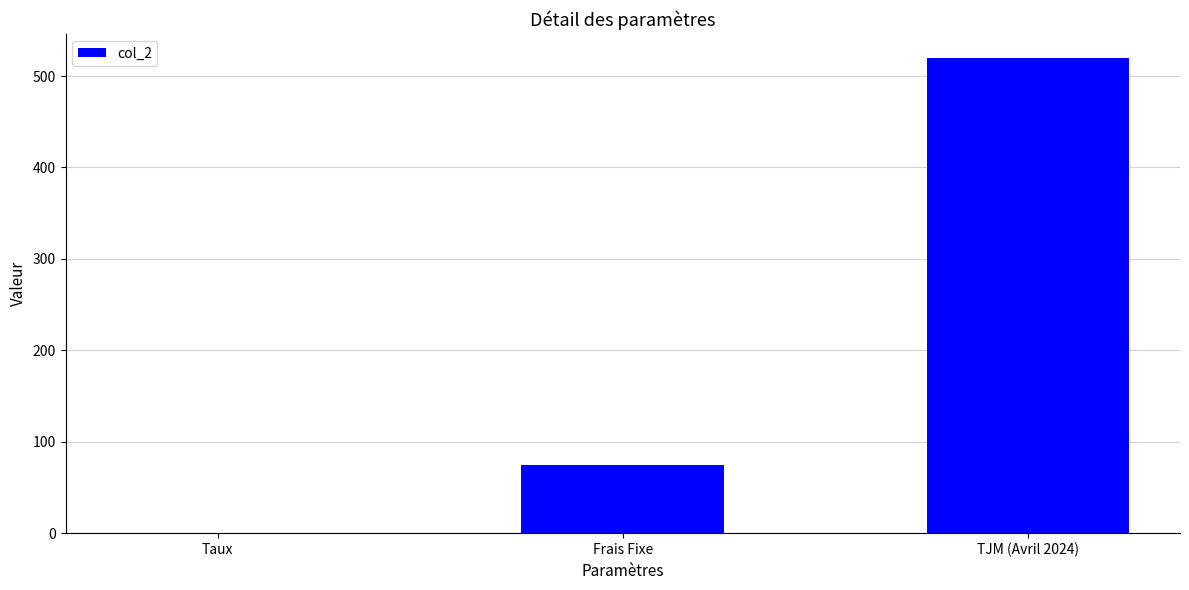

Is it true that the value at Frais Fixe is 109.1?

False